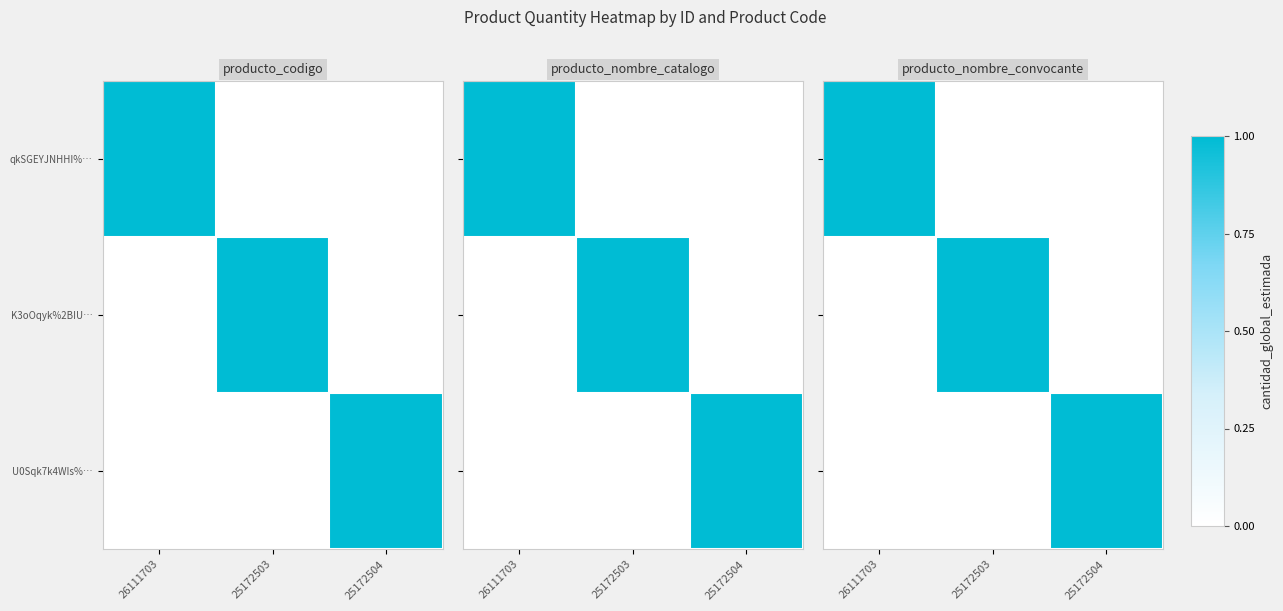

What is the sum of all qkSGEYJNHHI%… values?

1